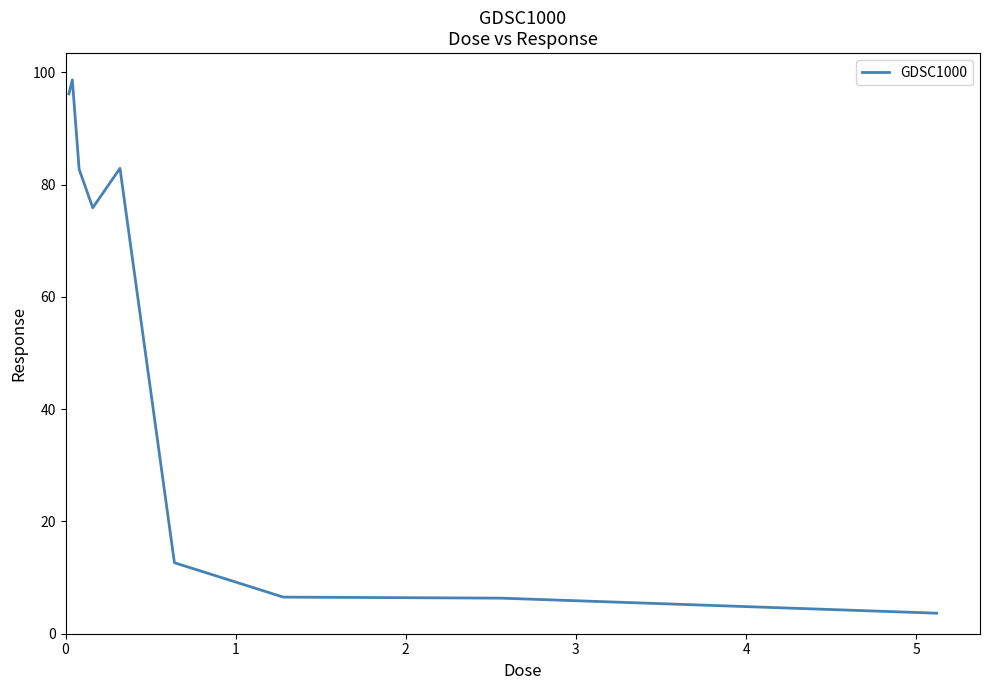

What is the difference between the maximum and minimum values?

95.0